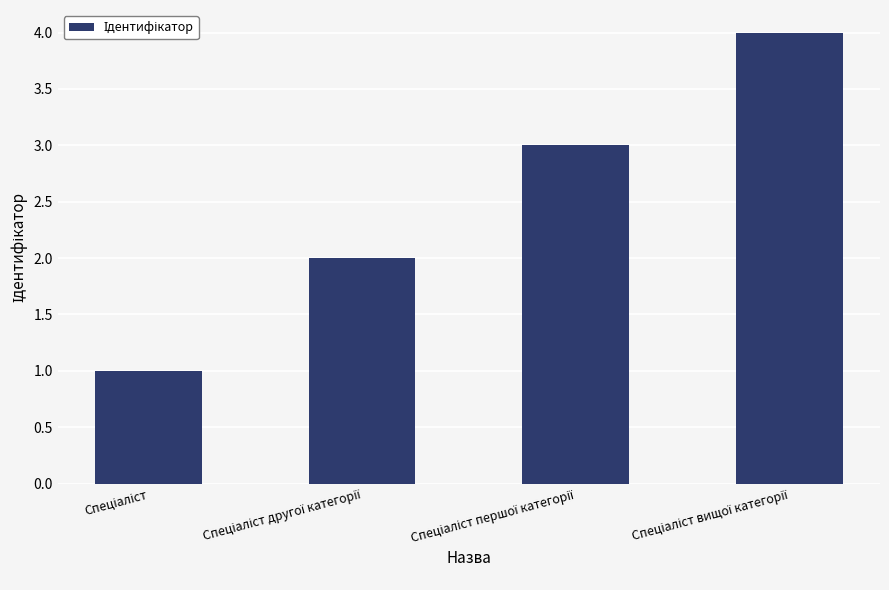

What is the greatest value displayed?

4